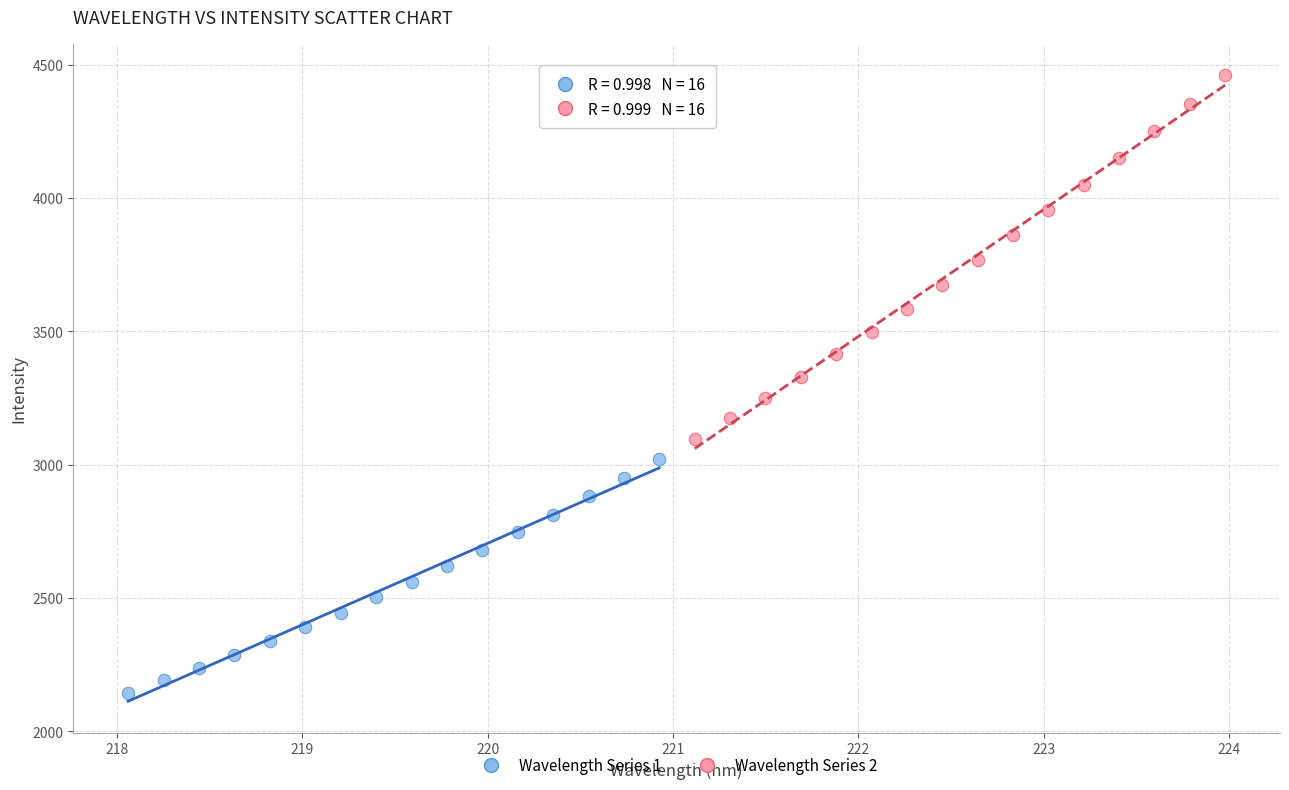

Which series reaches the maximum Y coordinate?

Wavelength Series 2